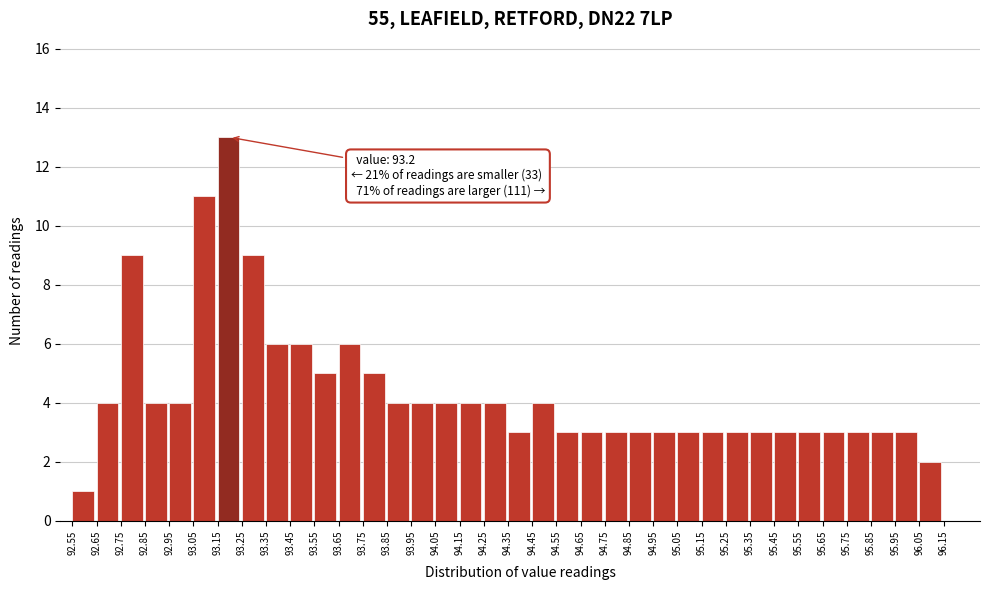

Which range on the x-axis has the tallest bar?

93.15 to 93.25